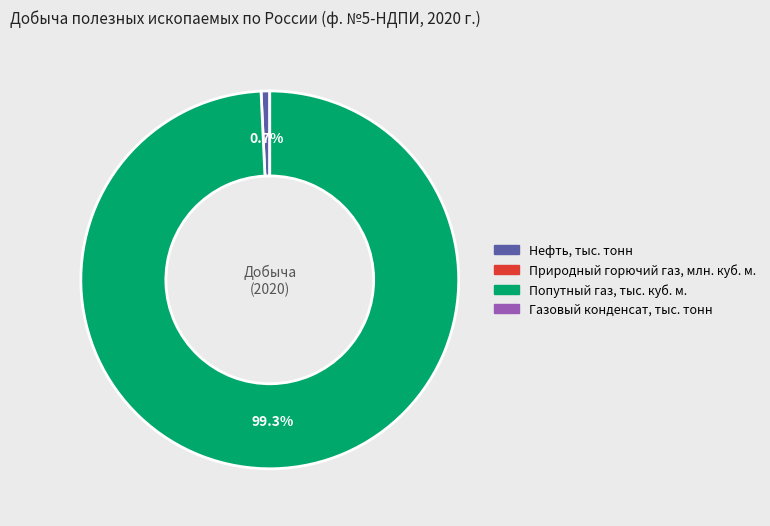

Is there any slice that represents more than half of the pie?

Yes